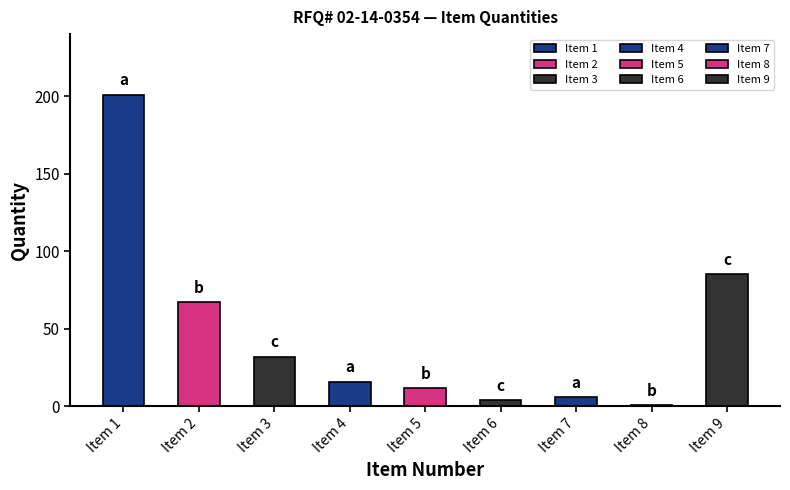

Read the value at Item 9.

85